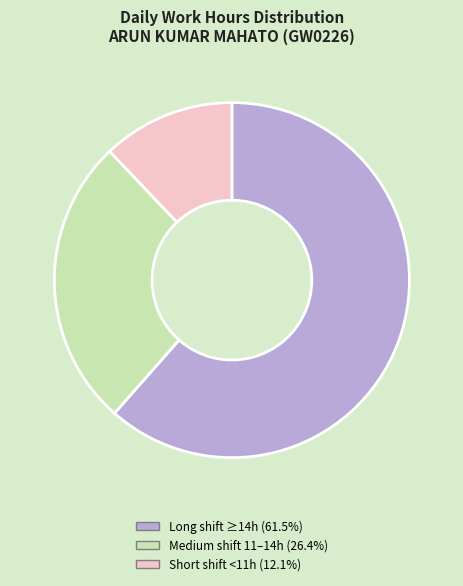

Does any single category account for the majority?

Yes